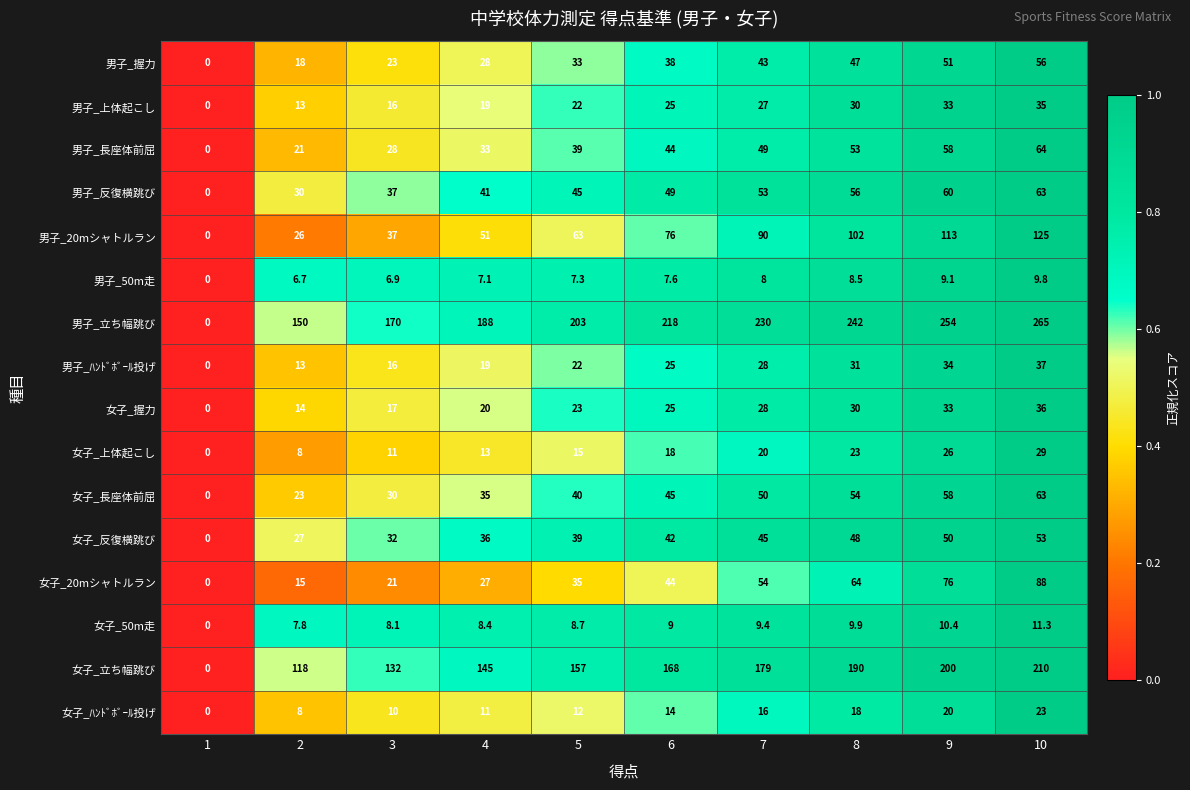

How many values in 女子_上体起こし are above zero?

9